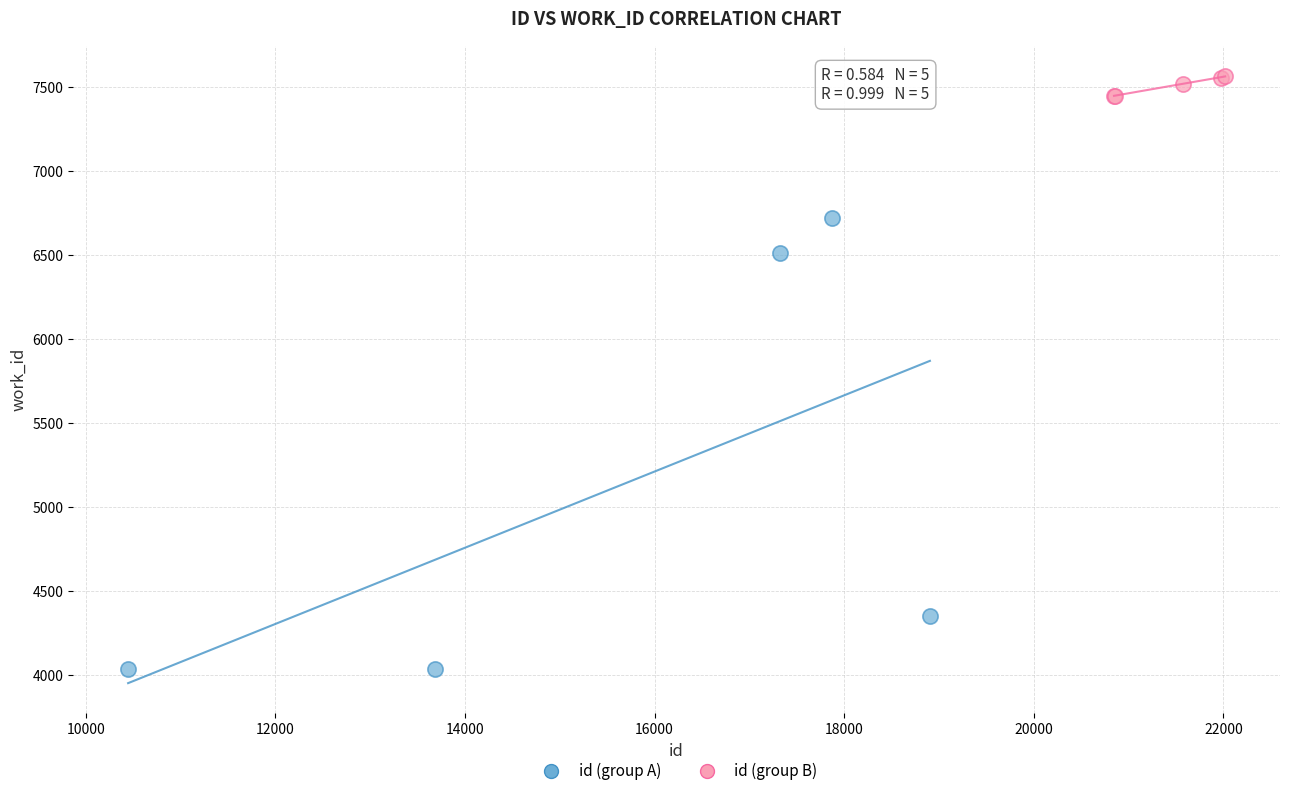

Which series reaches the minimum Y coordinate?

id (group A)